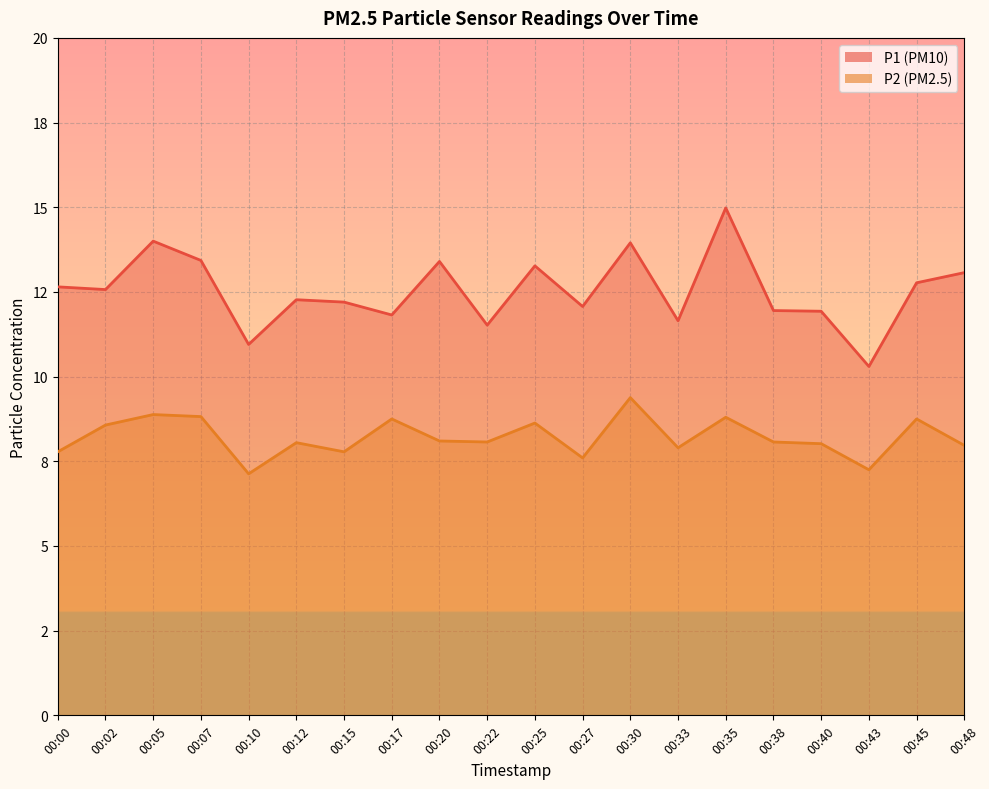

At which label does P2 first exceed 8?

00:02